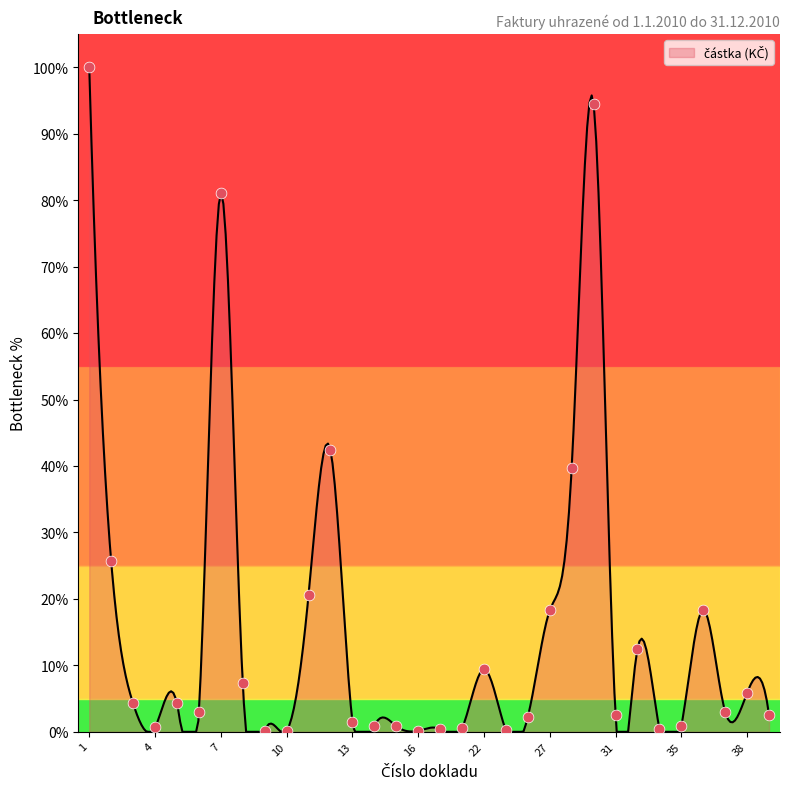

What is the change in value from 3 to 22?

+5.1